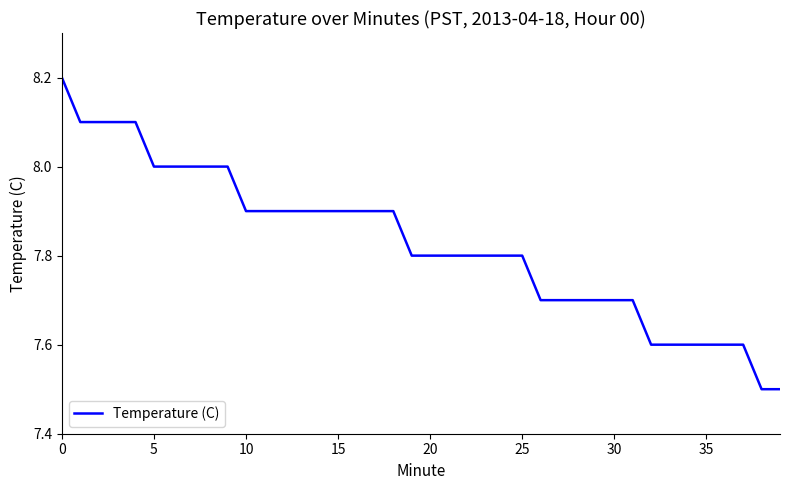

What is the difference between the maximum and minimum values?

0.7